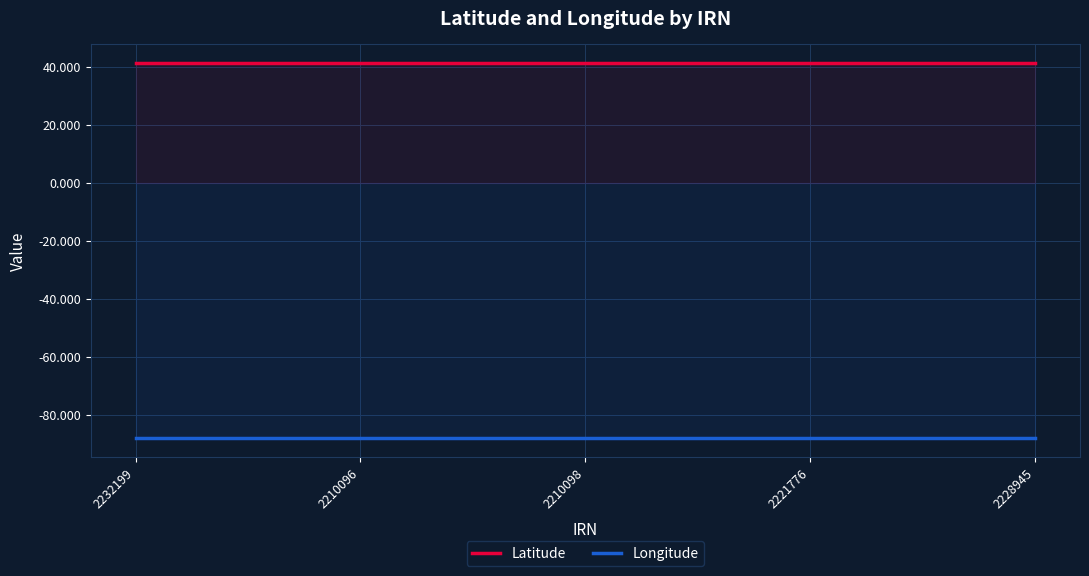

The Longitude series shows -88.2 at 2232199. True or false?

True